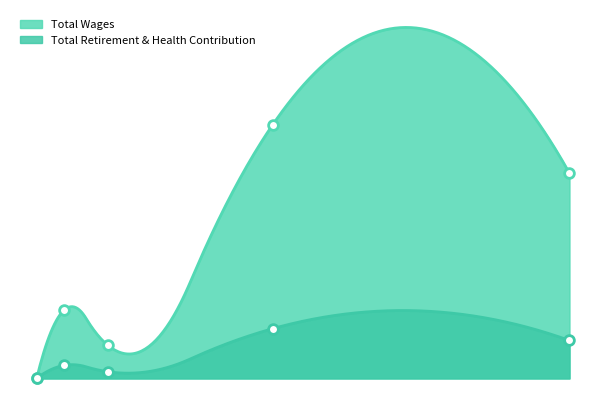

Which series has the widest spread of values?

Total Wages